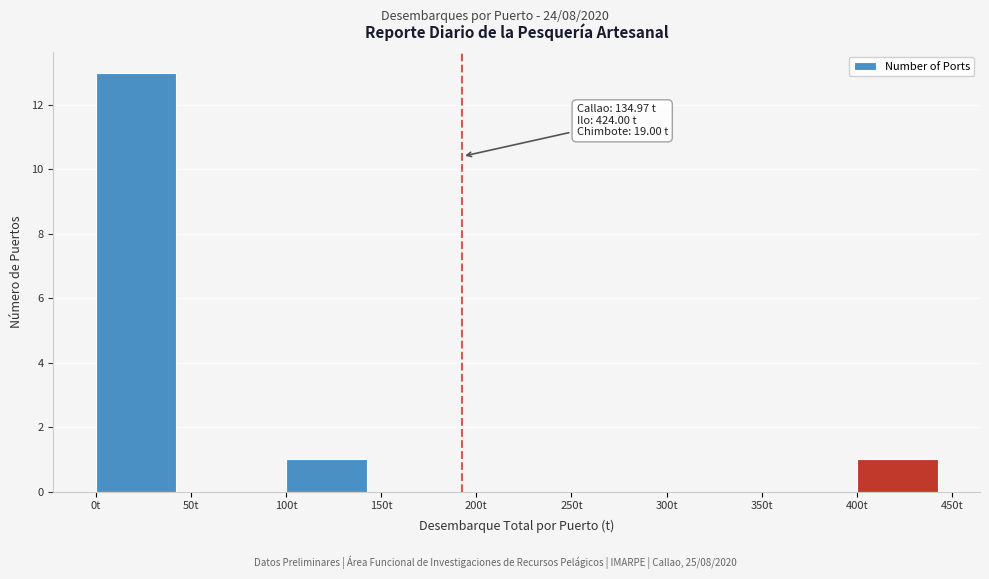

Over which range of the x-axis is the bar tallest?

0 to 50